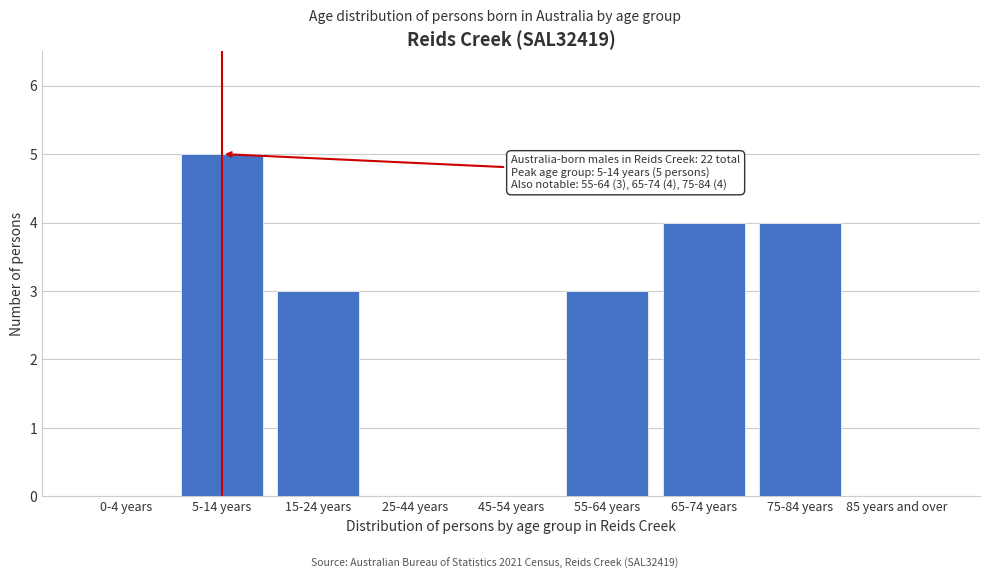

Reading right to left, transcribe all the data shown in this chart.

85 years and over=0	75-84 years=4	65-74 years=4	55-64 years=3	45-54 years=0	25-44 years=0	15-24 years=3	5-14 years=5	0-4 years=0